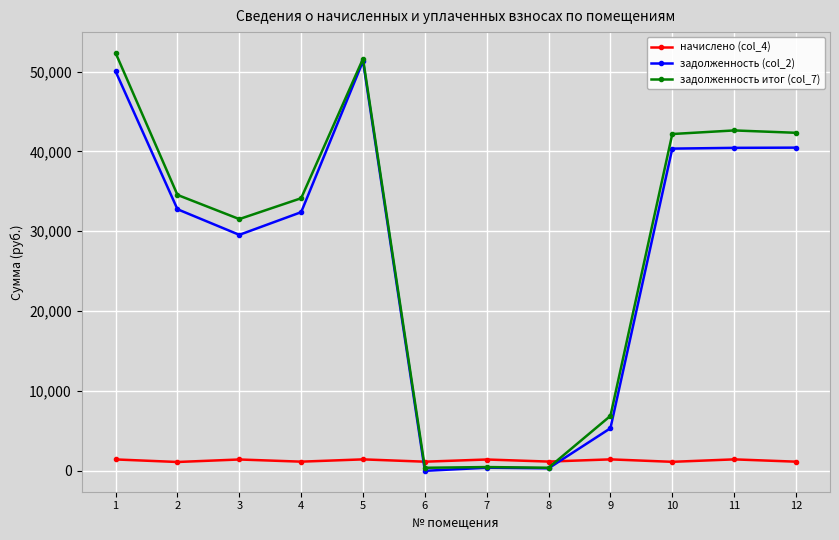

Which category has the highest value across all series?

1